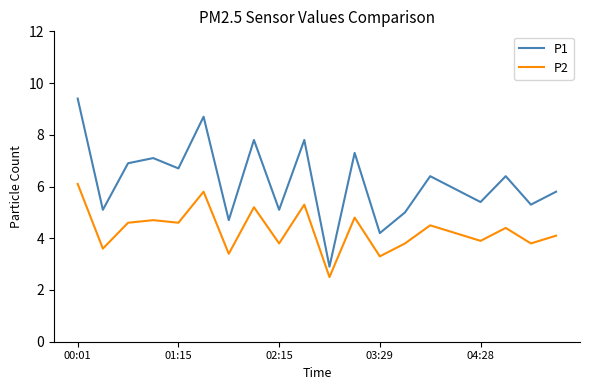

How many categories are shown in the chart?

20